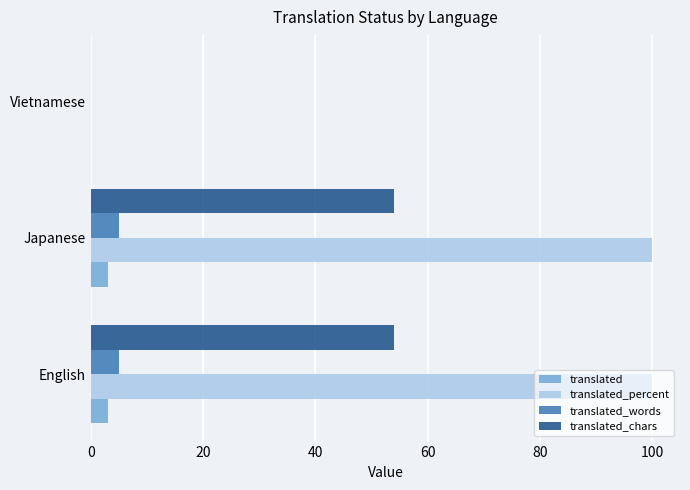

Is the value of translated at Japanese greater than the value of translated_chars at Vietnamese?

Yes